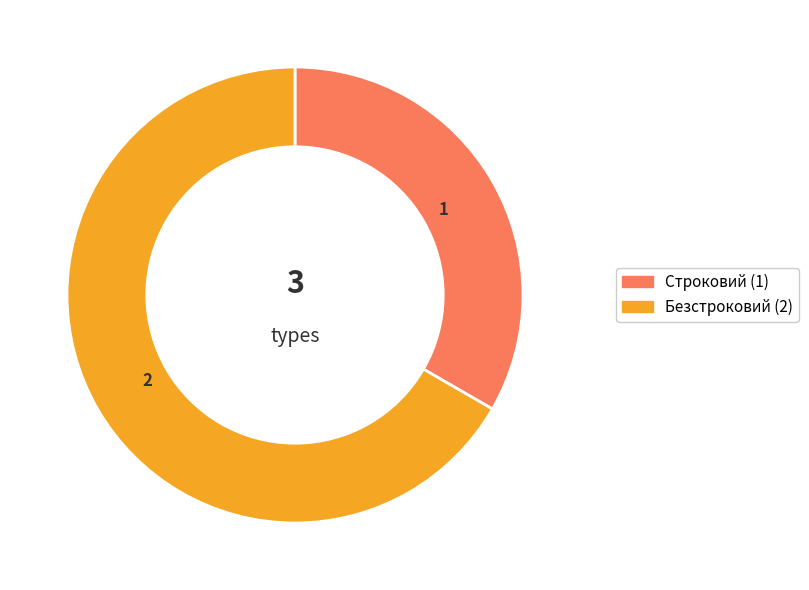

What is the largest slice in the pie chart?

Безстроковий